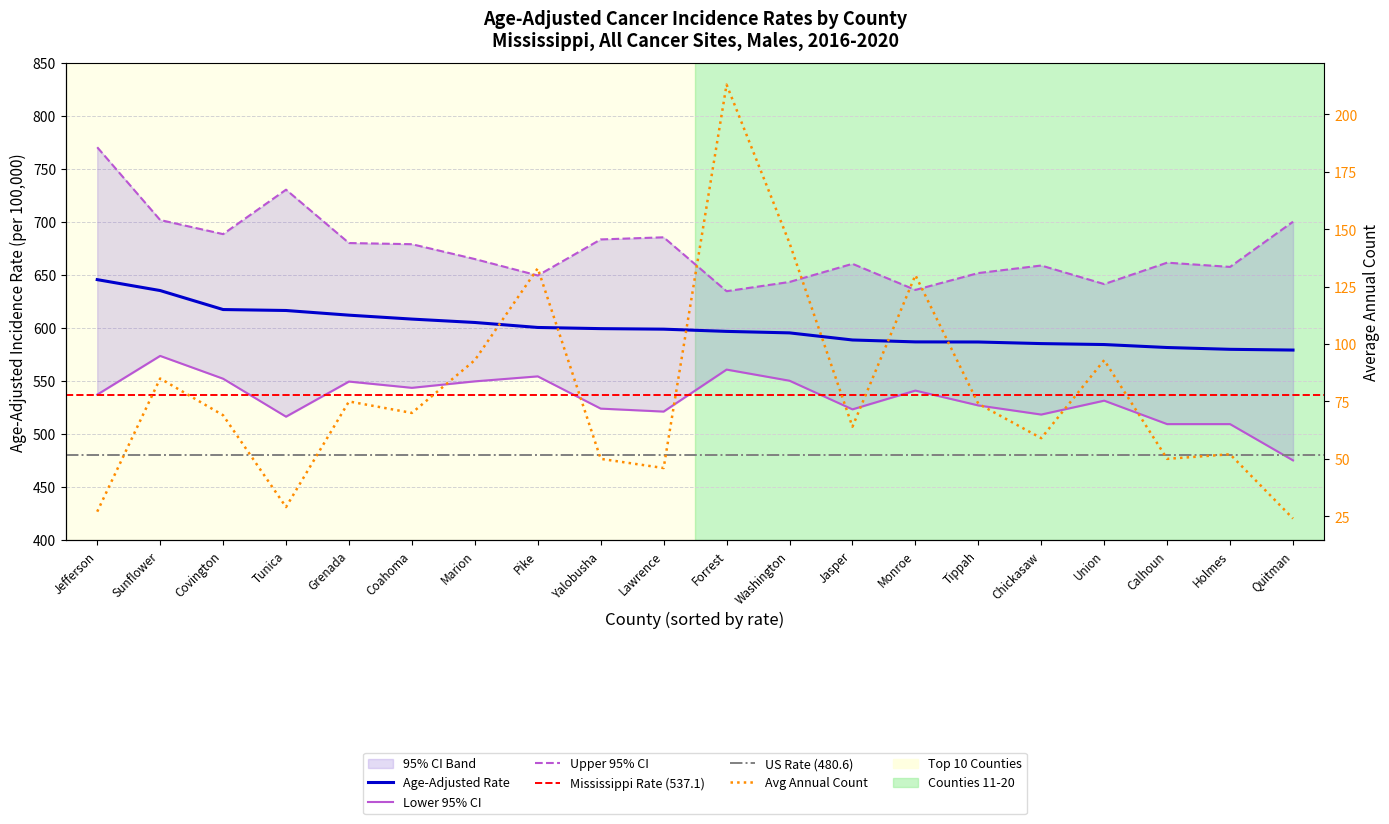

Which category has the lowest value in the Upper 95% CI series?

Forrest